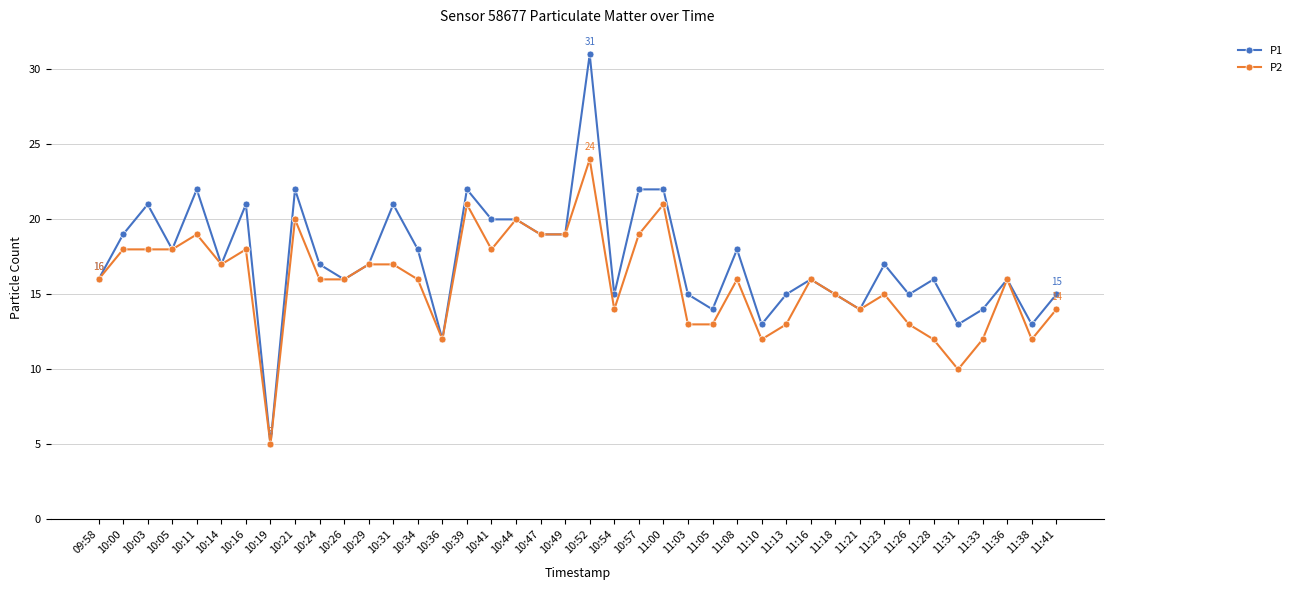

At which category is the sum across all series the highest?

10:52